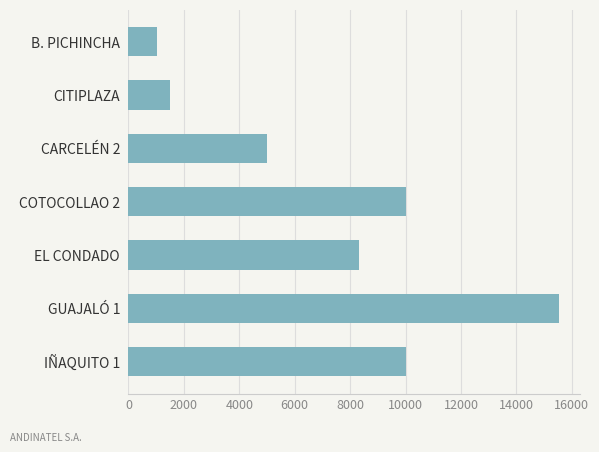

Is it true that the value at IÑAQUITO 1 is 10000?

True